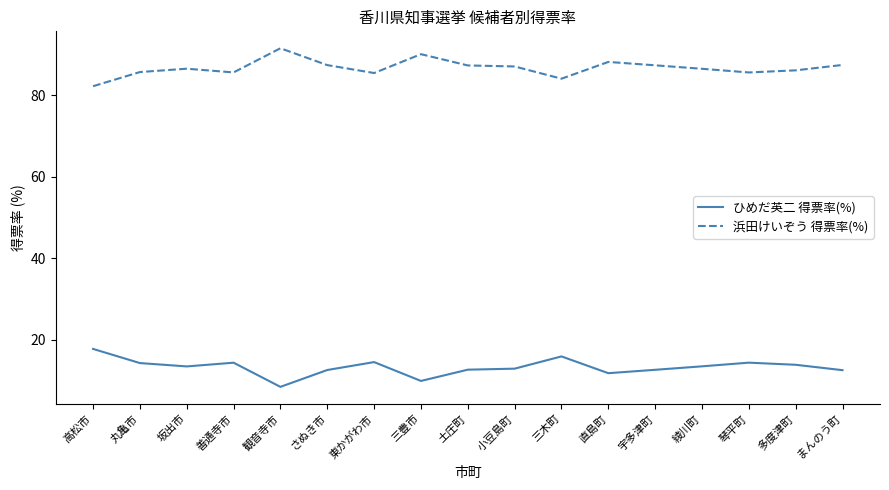

The 浜田けいぞう 得票率(%) series shows 37.9 at 直島町. True or false?

False